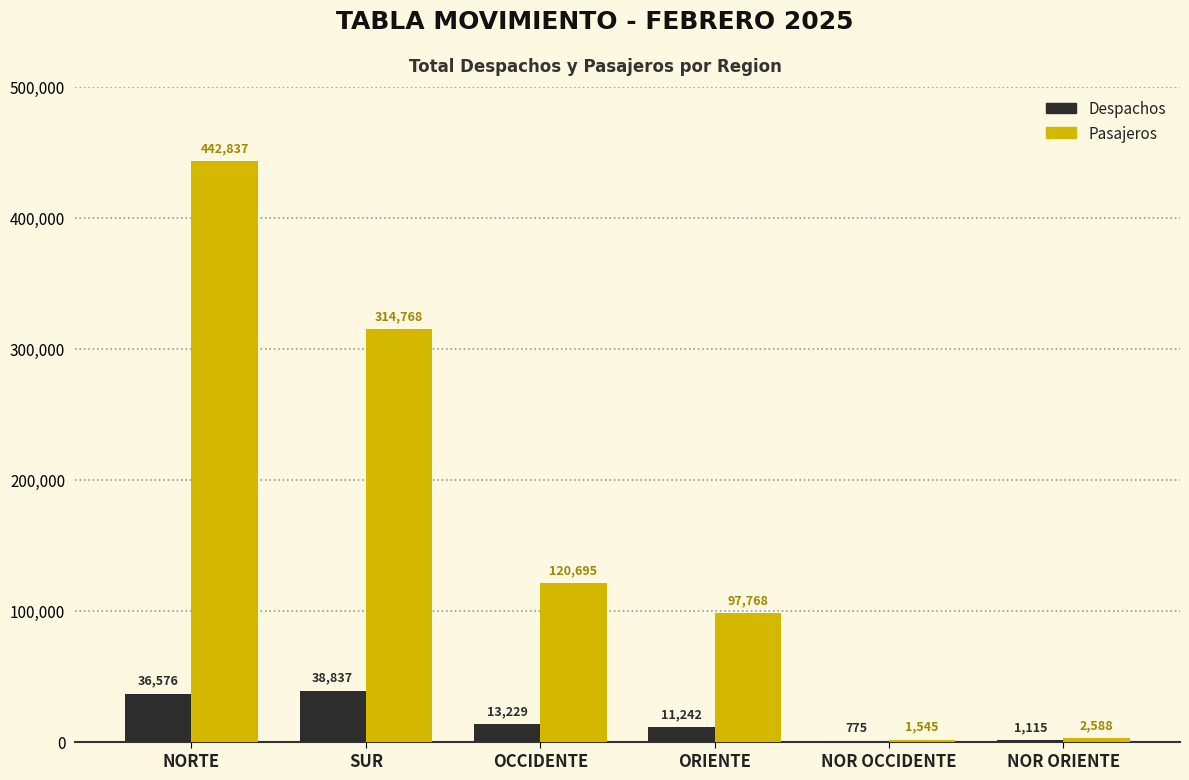

Where does the Pasajeros series first go above 120695?

NORTE